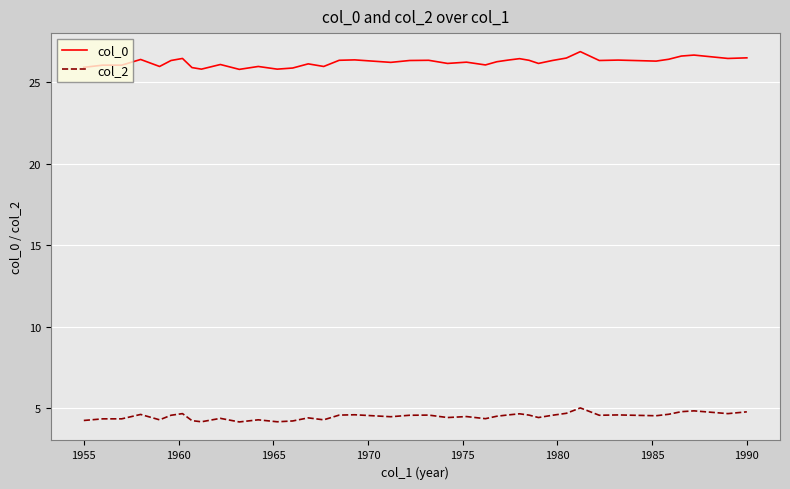

What is the difference between the maximum and minimum values in the col_0 series?

1.1